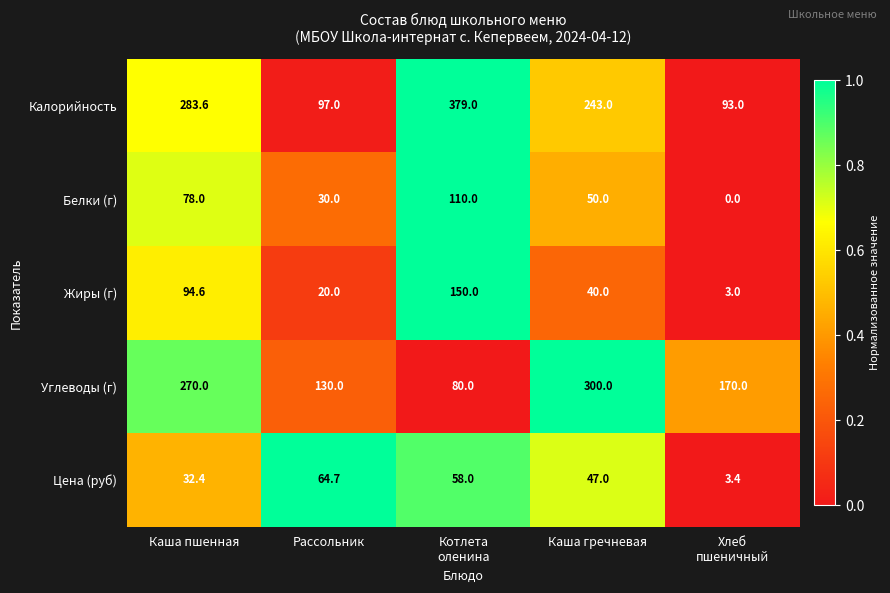

What is the minimum value for Углеводы (г)?

80.0